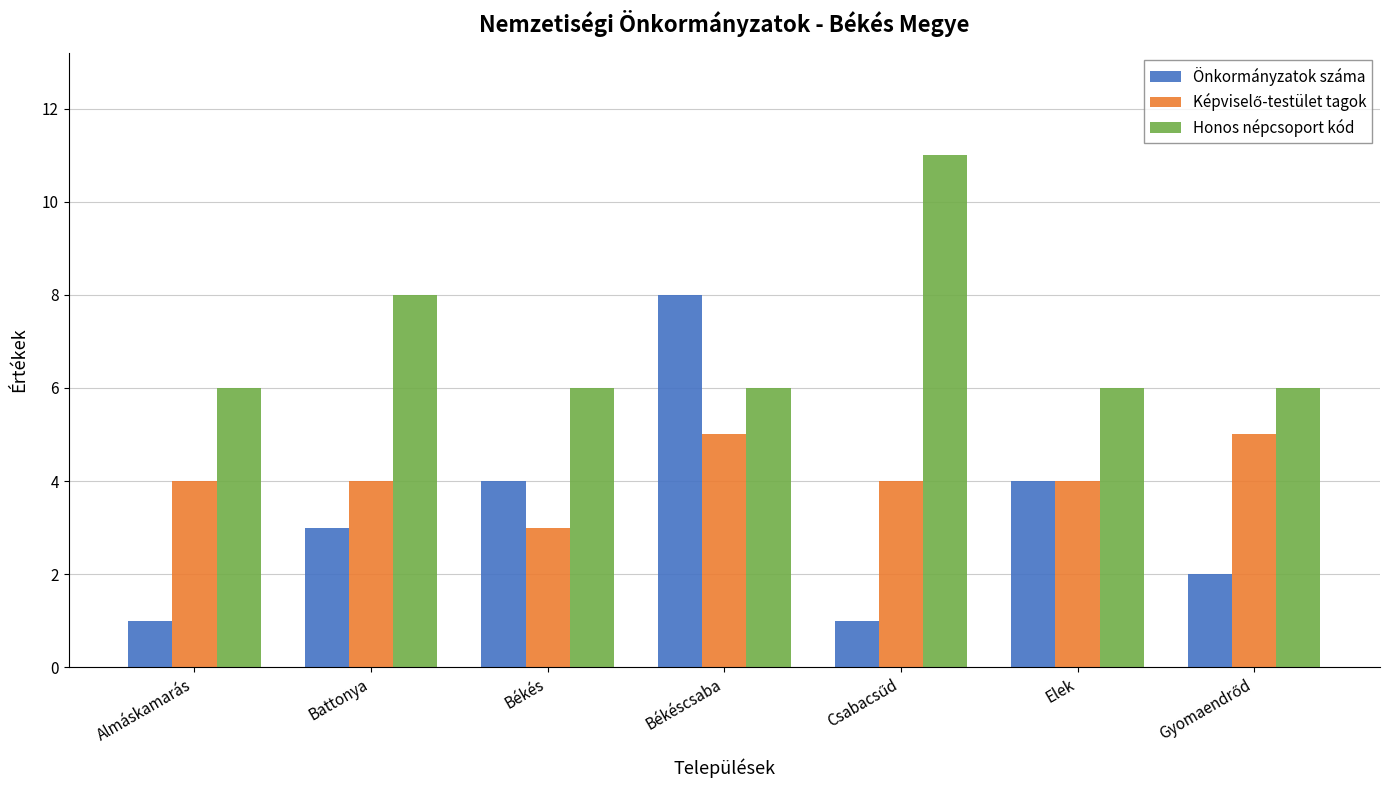

What is the difference between the maximum and minimum values in the Honos népcsoport kód series?

5